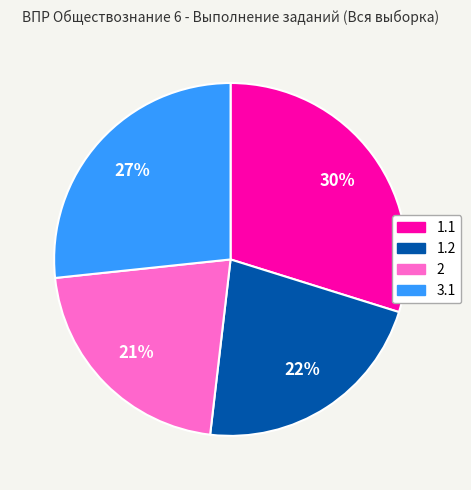

Do 1.1 and 1.2 together represent more than half of the pie?

Yes